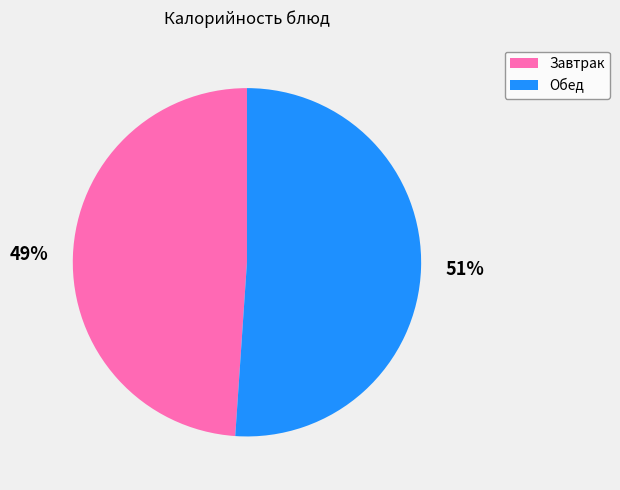

How many segments does this pie chart have?

2